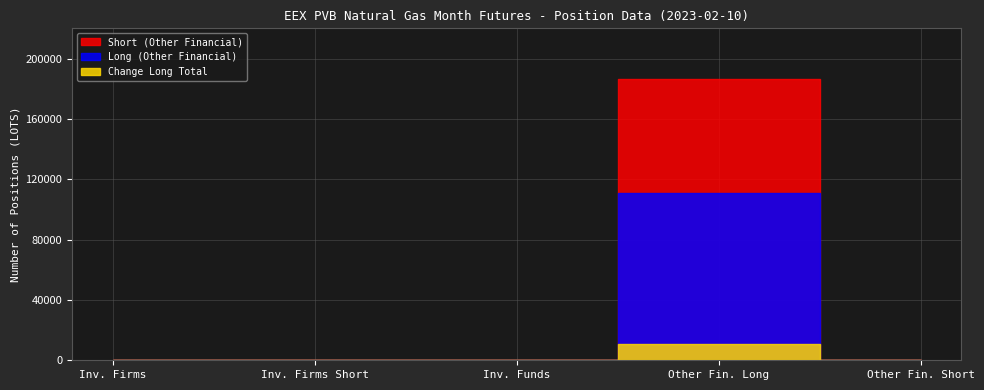

True or false: Long has a value of 167399 at Other Financial Long.

False